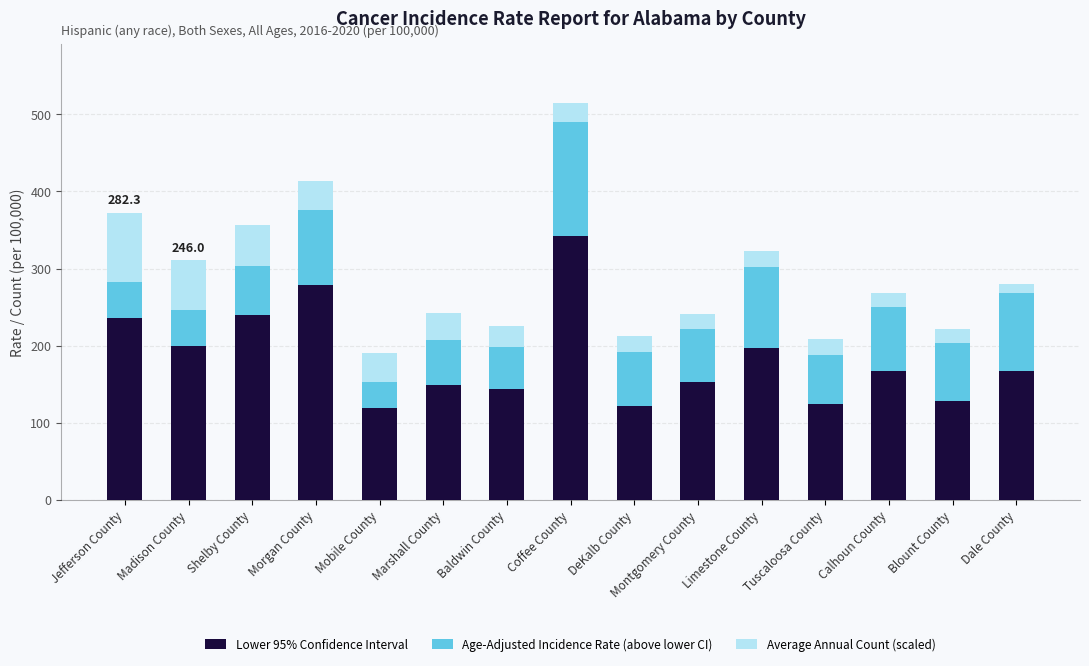

What is the total value across all series at Mobile County?

190.0